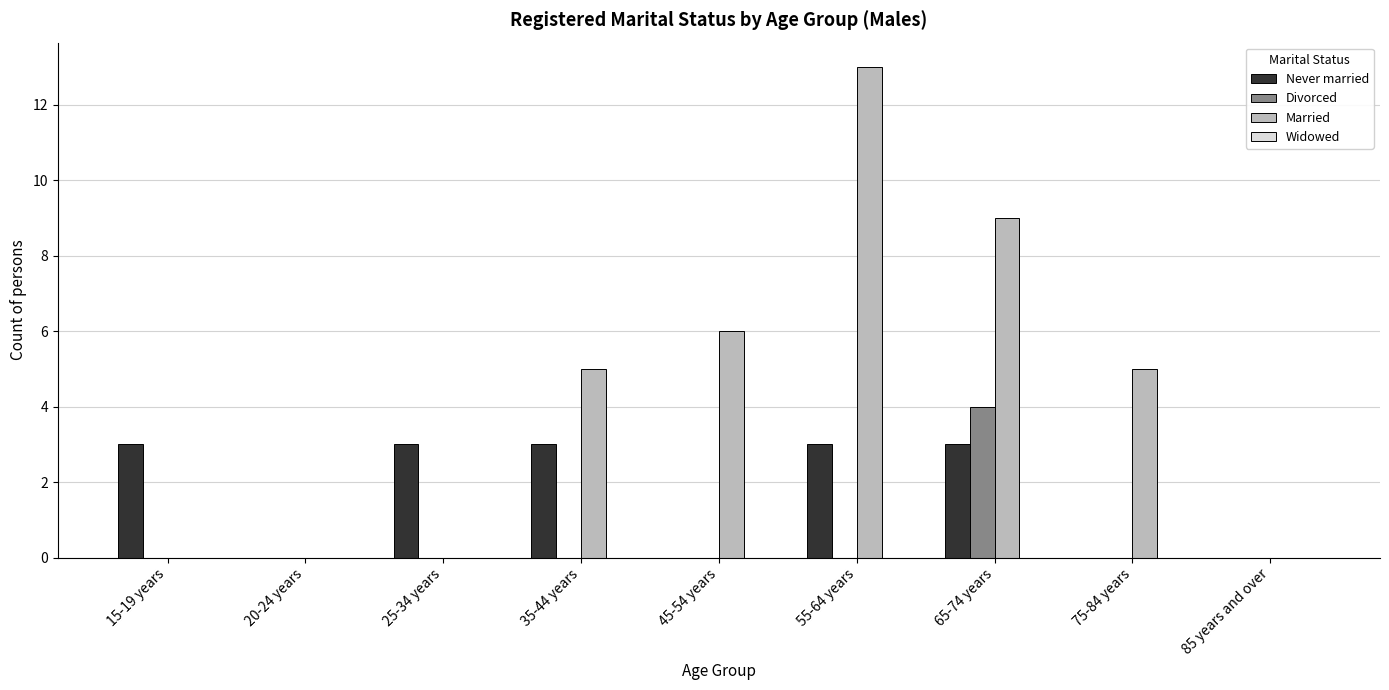

Which series has the largest total across all categories?

Married